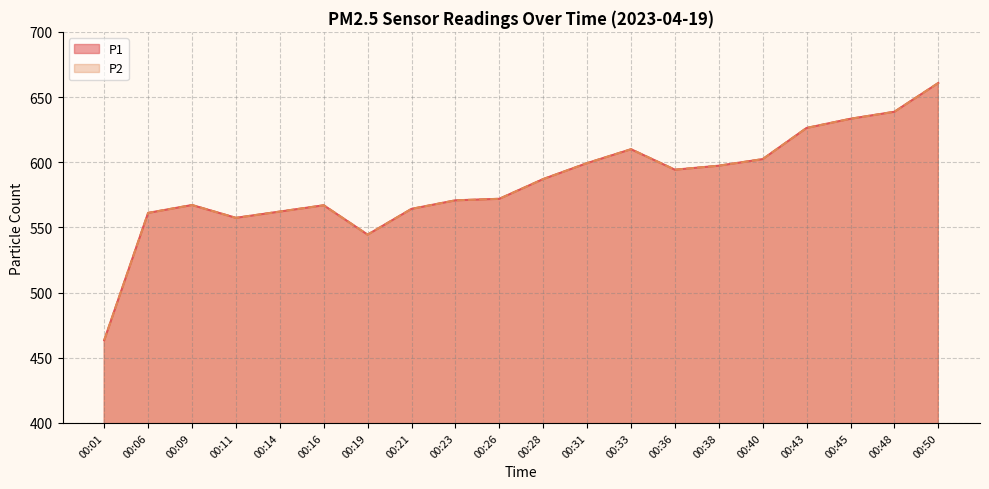

True or false: P1 and P2 intersect in this chart.

False